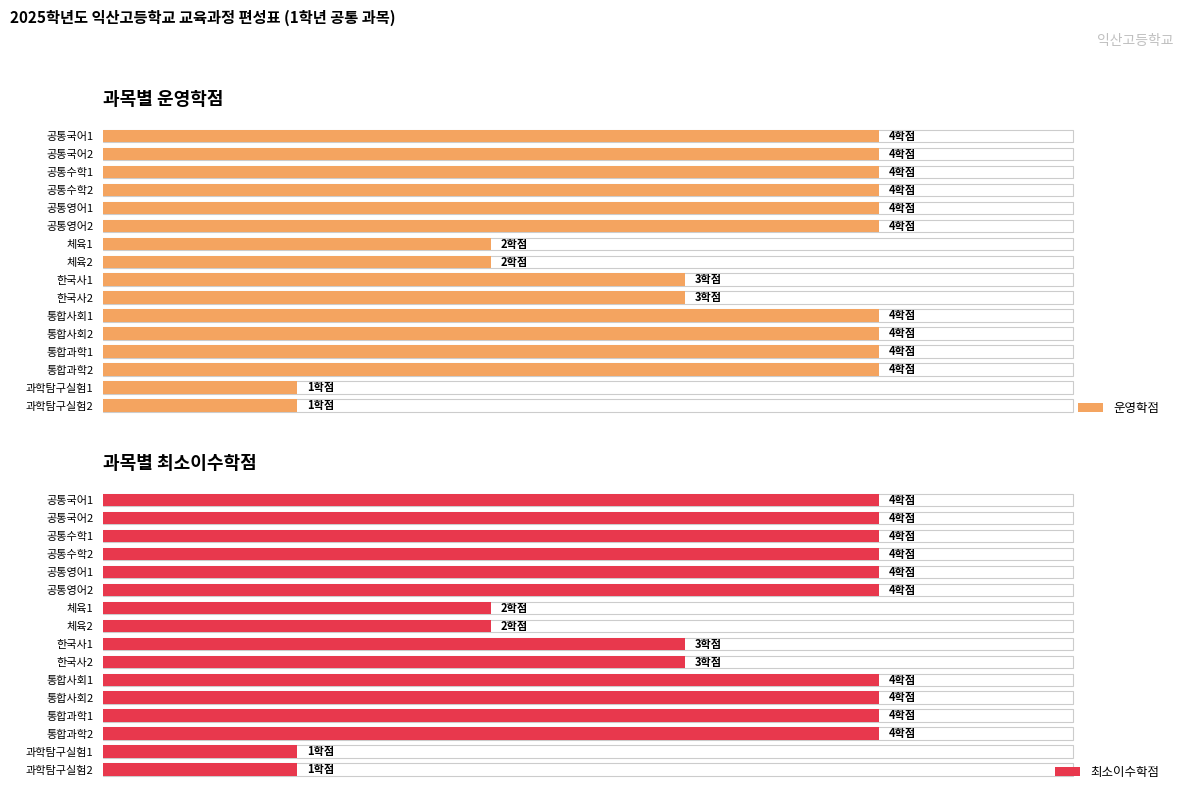

What are all the series names shown in the legend?

운영학점, 최소이수학점